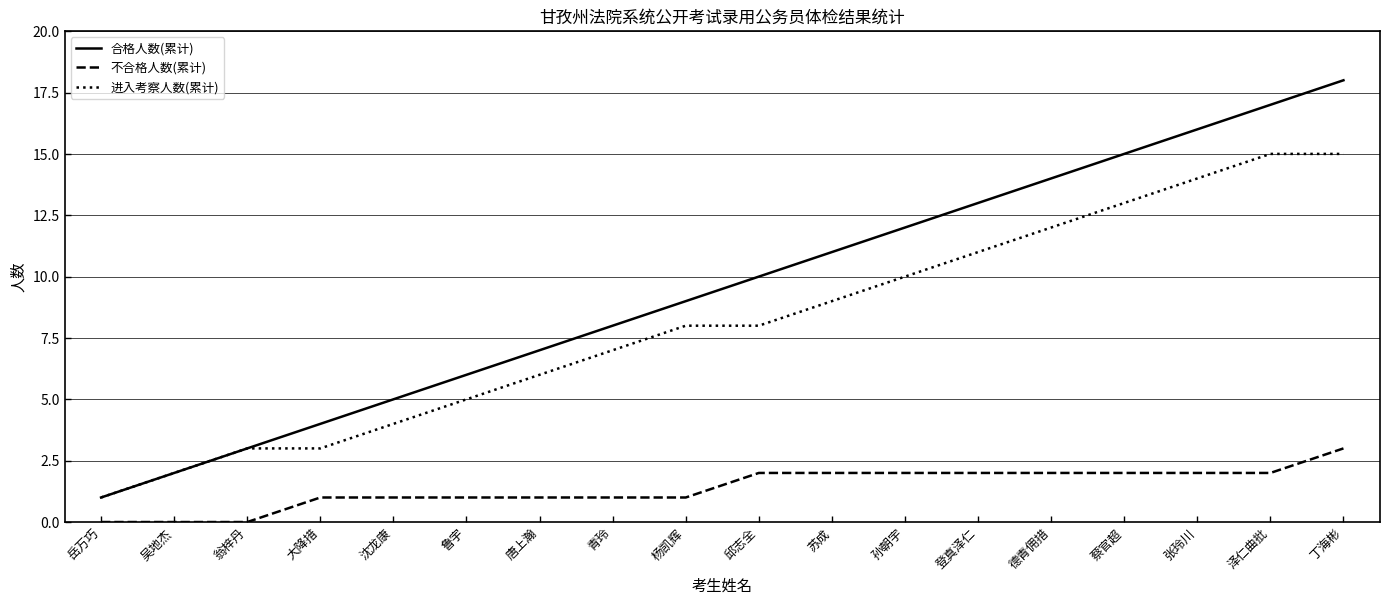

How many lines are shown in the chart?

3